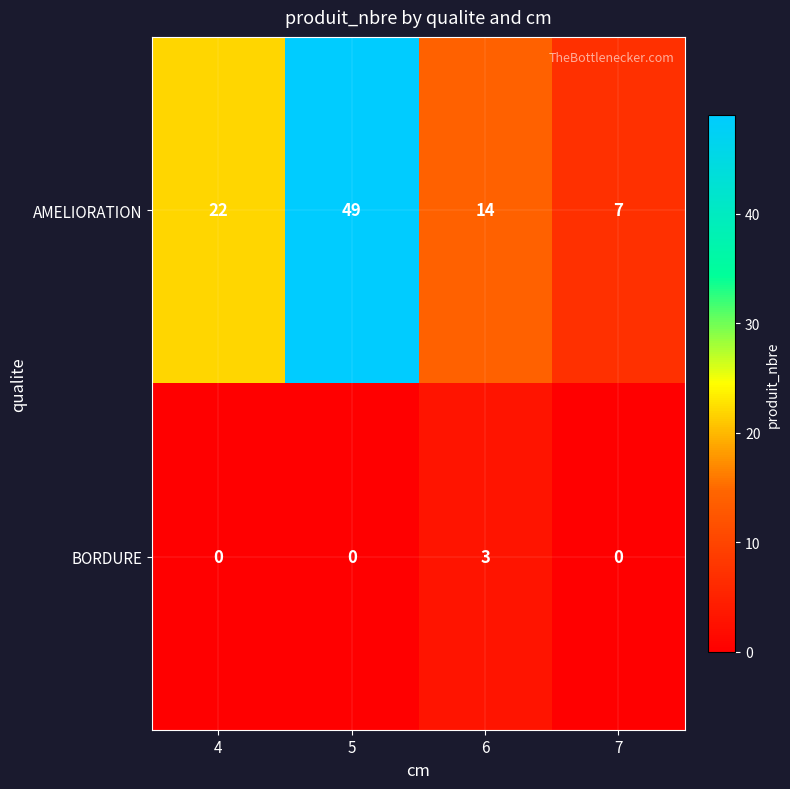

List the series in order of their overall mean, lowest first.

BORDURE, AMELIORATION